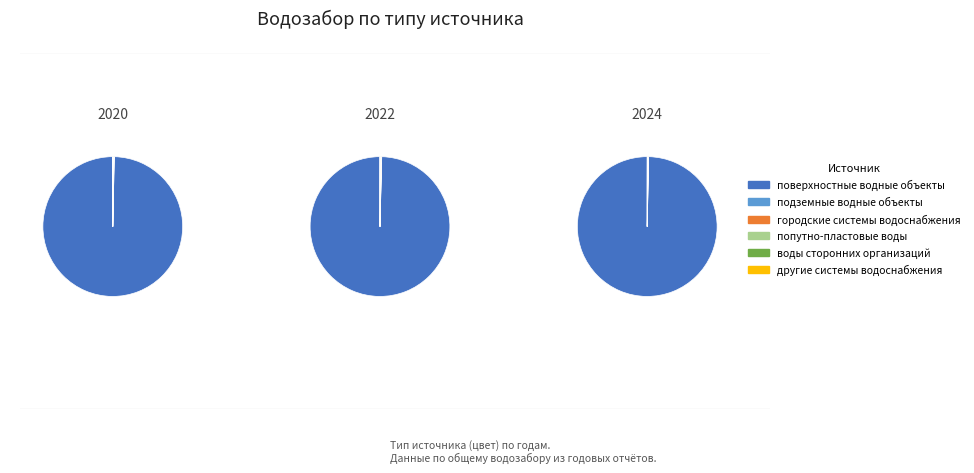

How many segments does this pie chart have?

6